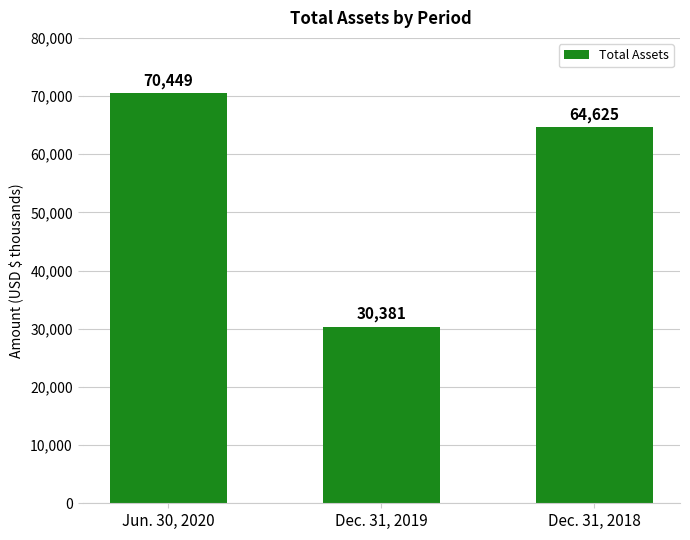

Which category has the lowest value across all series?

Dec. 31, 2019